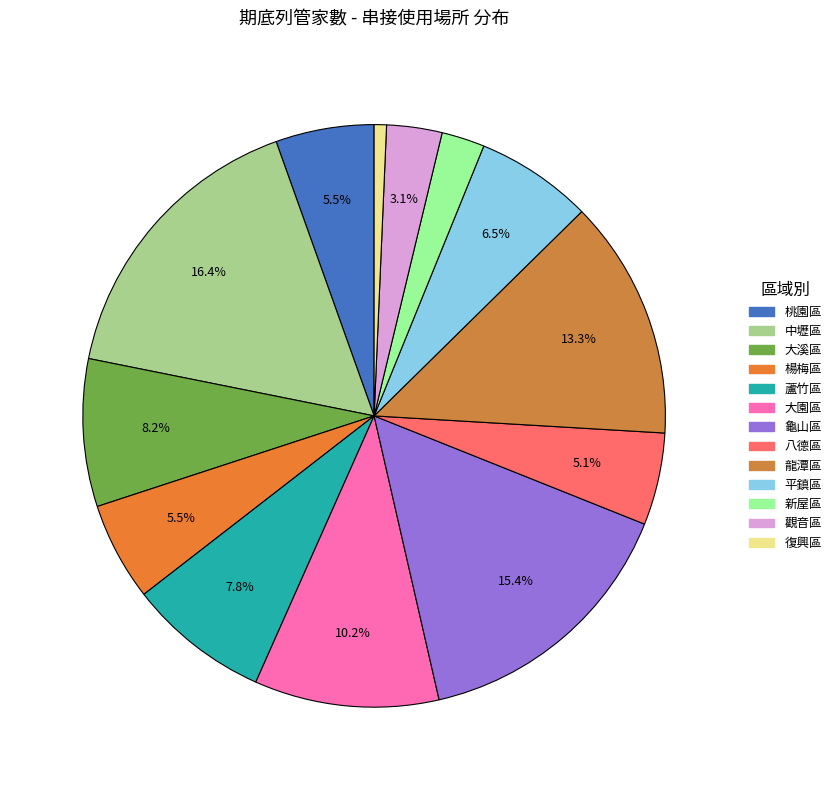

Does any single category account for the majority?

No